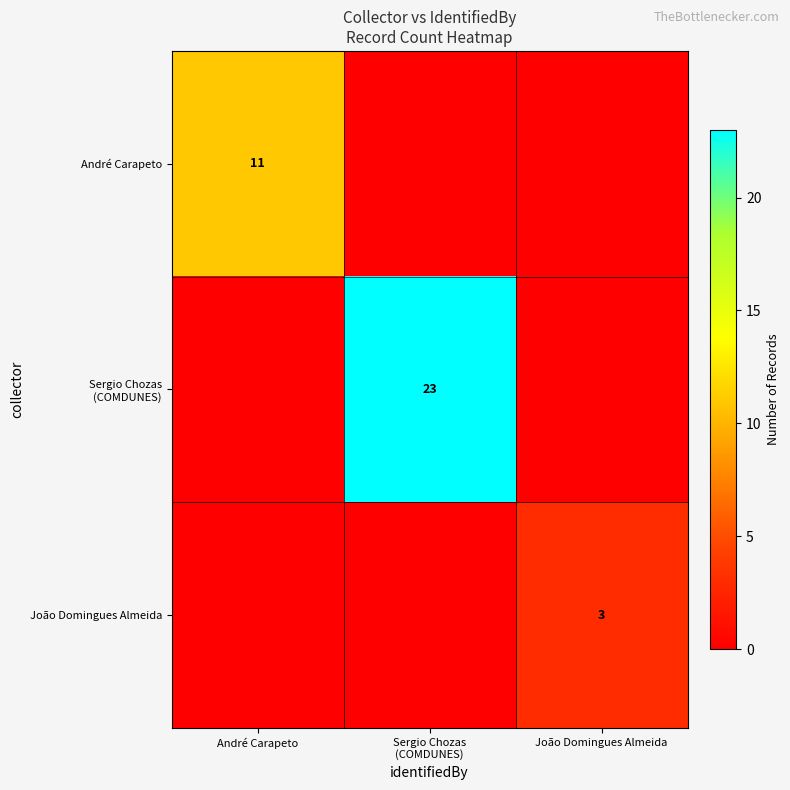

At which category is the sum across all series the highest?

Sergio Chozas
(COMDUNES)